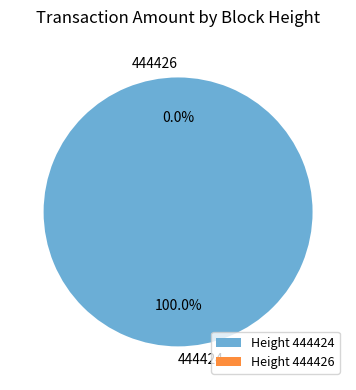

What is the total percentage of 444424 and 444426?

100.0%